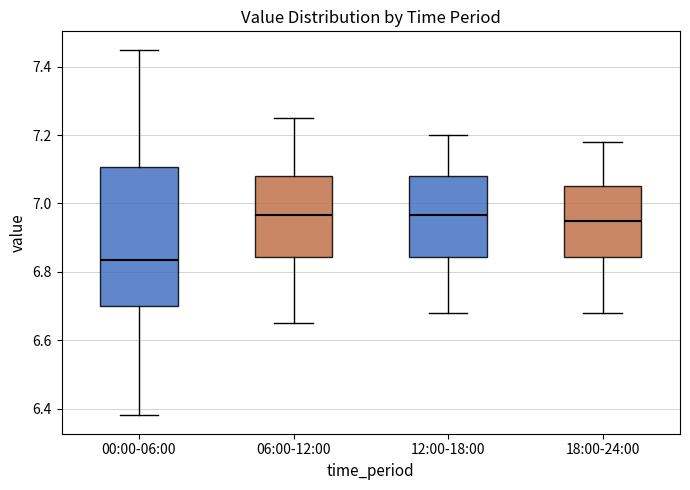

Reading left to right, transcribe this box plot: for each box, give where its median line is, the range the box spans, and where its two whiskers end, as read against the y-axis. The values are not printed on the chart, so give them approximately, as read against the axis.

00:00-06:00: median 6.84, box 6.70 to 7.10, whiskers 6.38 to 7.46
06:00-12:00: median 6.96, box 6.84 to 7.08, whiskers 6.66 to 7.26
12:00-18:00: median 6.96, box 6.84 to 7.08, whiskers 6.68 to 7.20
18:00-24:00: median 6.96, box 6.84 to 7.06, whiskers 6.68 to 7.18